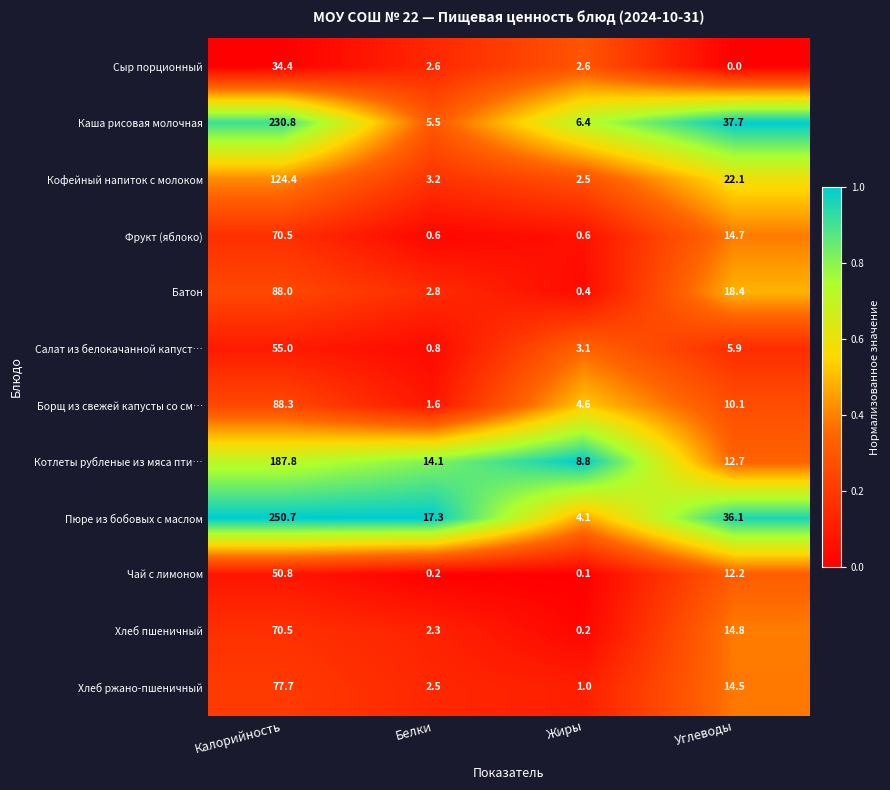

What is the sum of all Салат из белокачанной капуст… values?

64.8